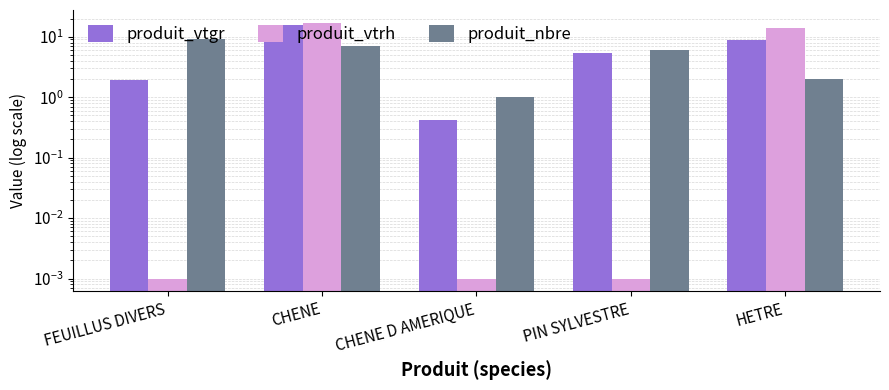

What is the value of the produit_nbre bar at the 5th from the left?

2.0